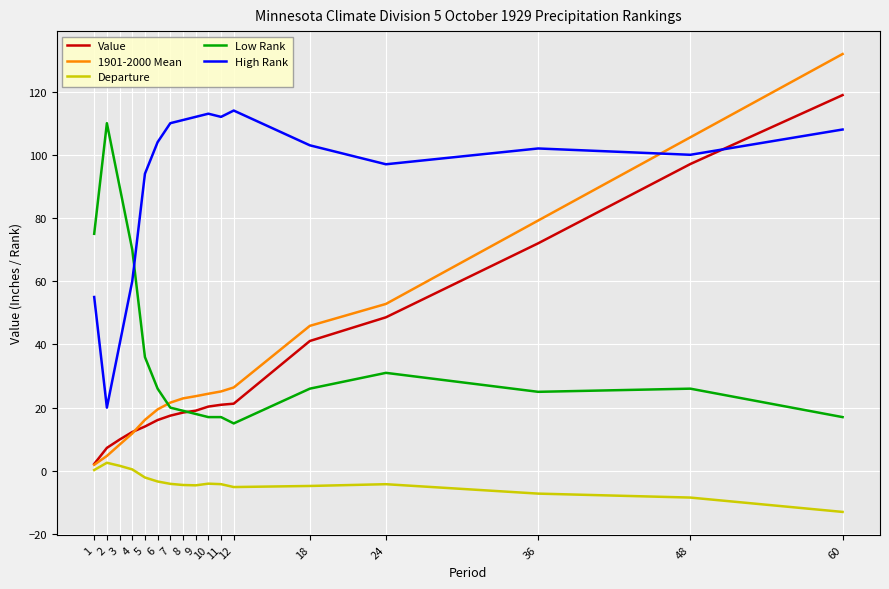

Which series has the largest total across all categories?

High Rank